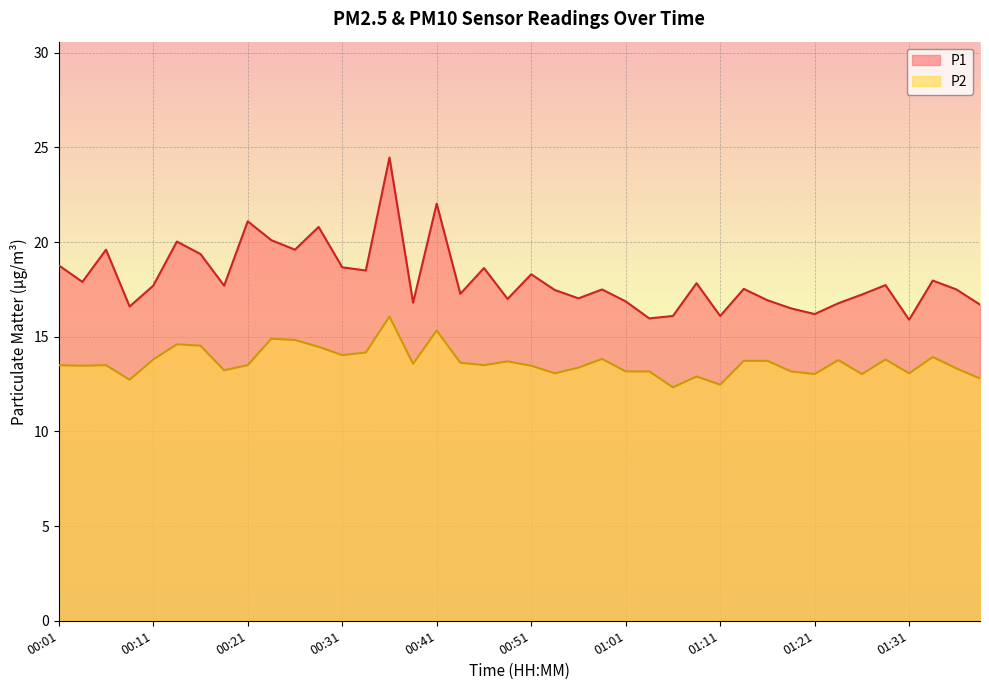

How many series are shown in this chart?

2